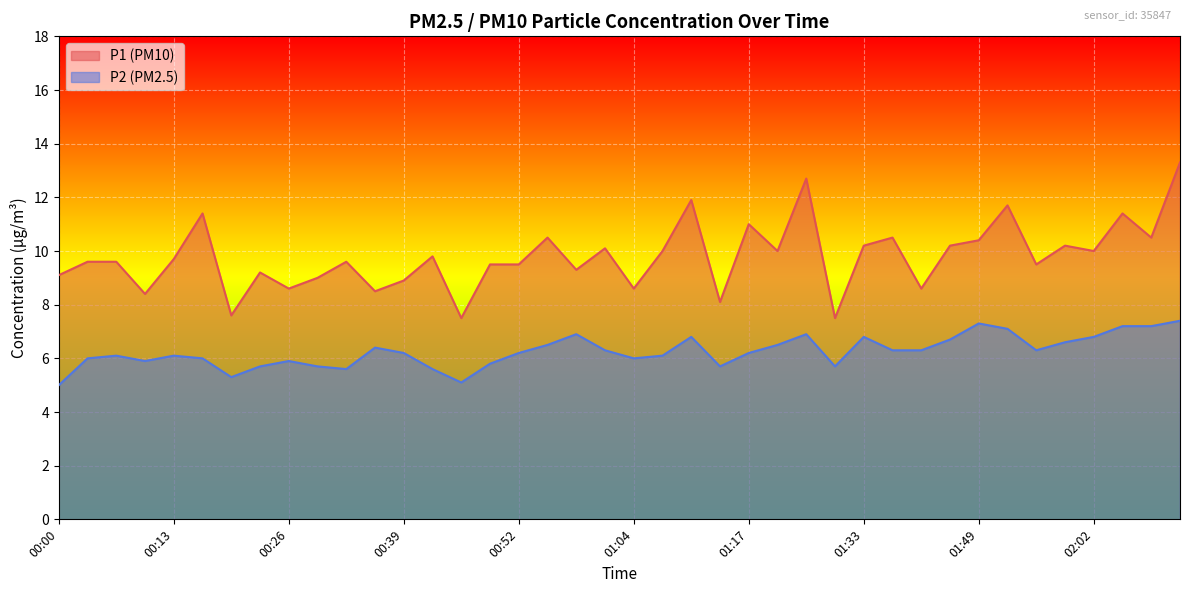

Rank the categories by P1 value from highest to lowest.

02:11, 01:24, 01:11, 01:52, 00:16, 02:05, 01:17, 00:55, 01:36, 02:08, 01:49, 01:33, 01:46, 01:59, 01:01, 01:07, 01:20, 02:02, 00:42, 00:13, 00:03, 00:07, 00:32, 00:48, 00:52, 01:55, 00:58, 00:23, 00:00, 00:29, 00:39, 00:26, 01:04, 01:43, 00:35, 00:10, 01:14, 00:19, 00:45, 01:30